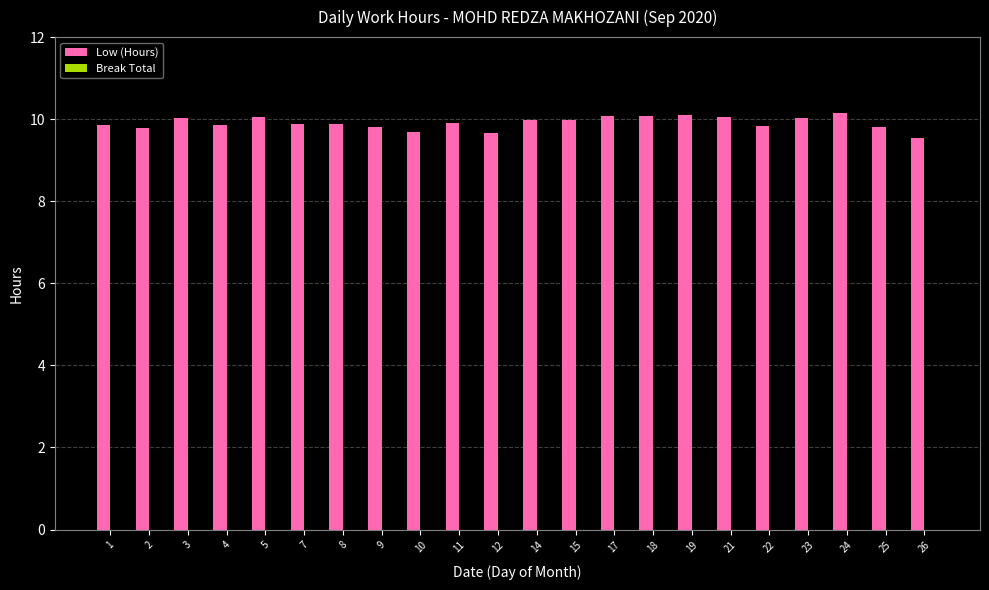

The chart shows a value of 9.9 at 8. True or false?

True